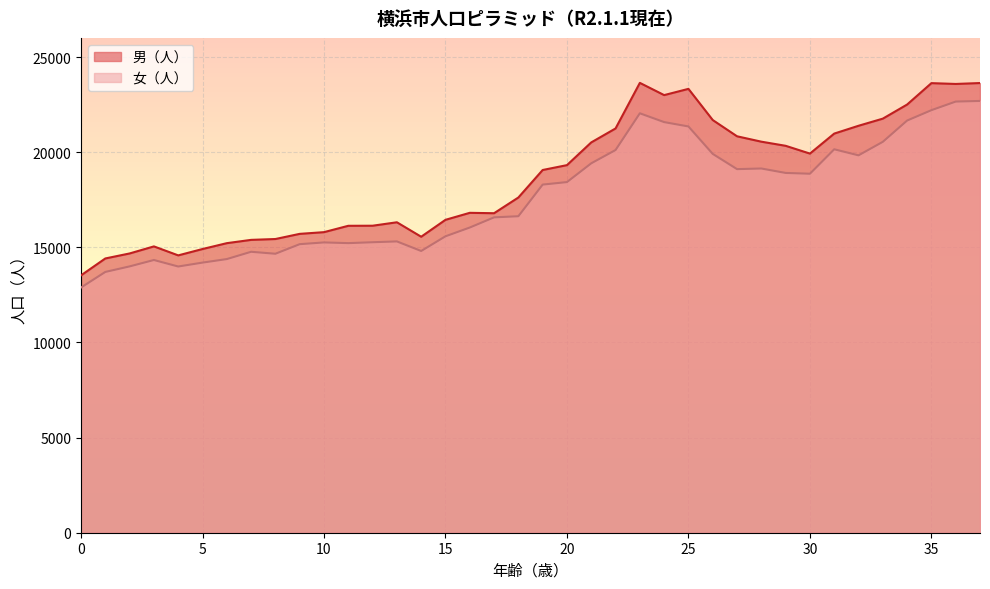

What are all the series names shown in the legend?

男（人）, 女（人）